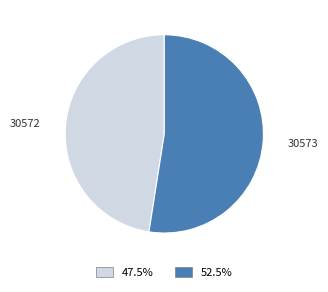

Does any single category account for the majority?

Yes